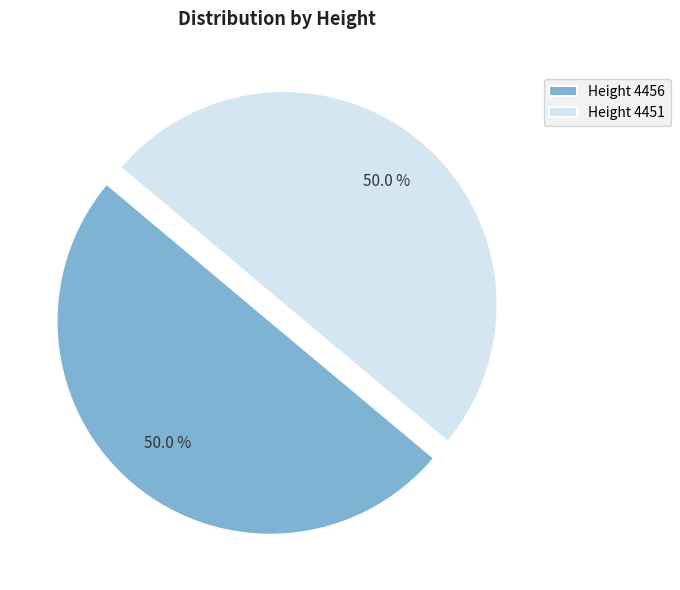

Approximately how many times larger is the value at Height 4456 compared to Height 4451?

1.0